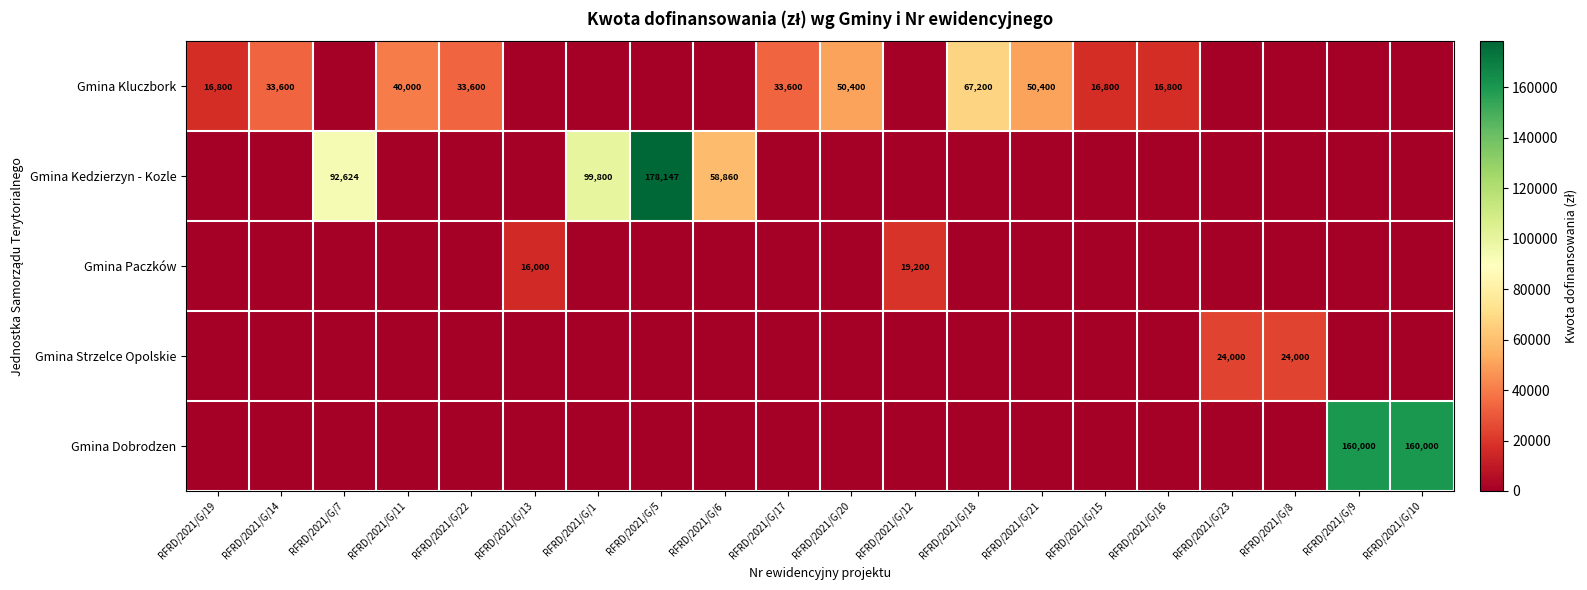

True or false: Gmina Kluczbork has a value of 10522 at RFRD/2021/G/17.

False